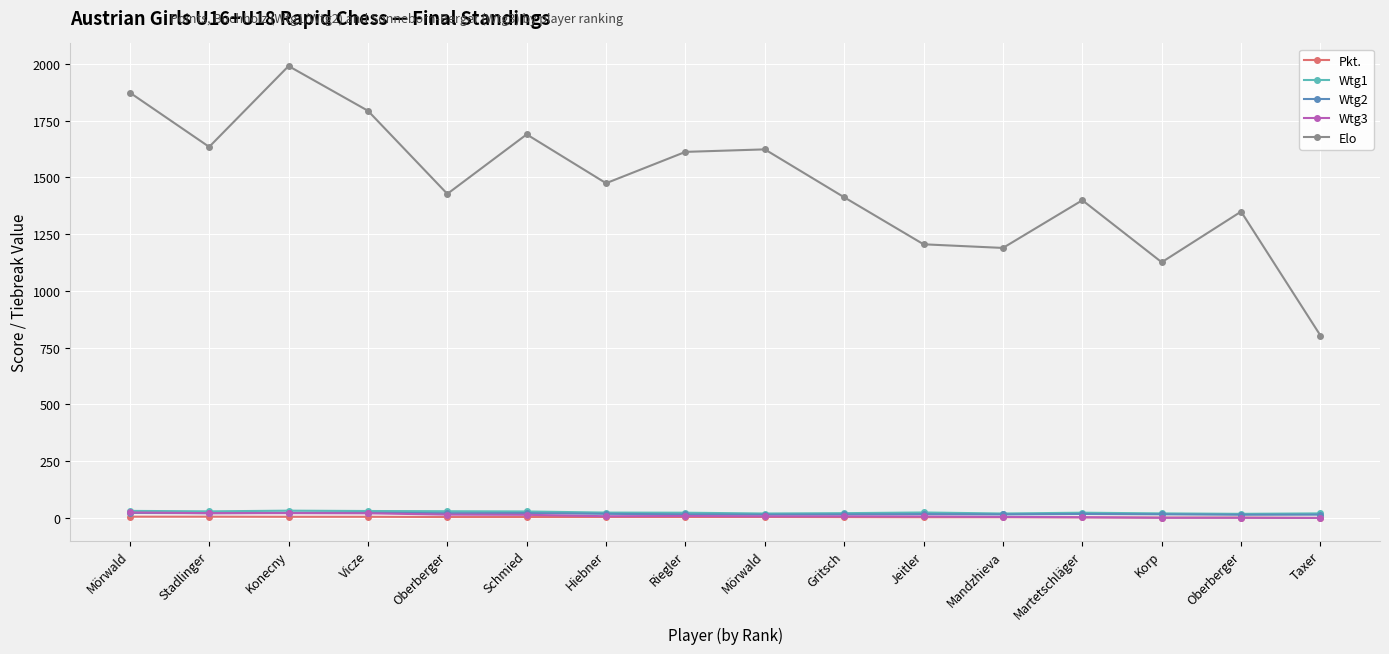

Is this an area chart (filled region under the line)?

No